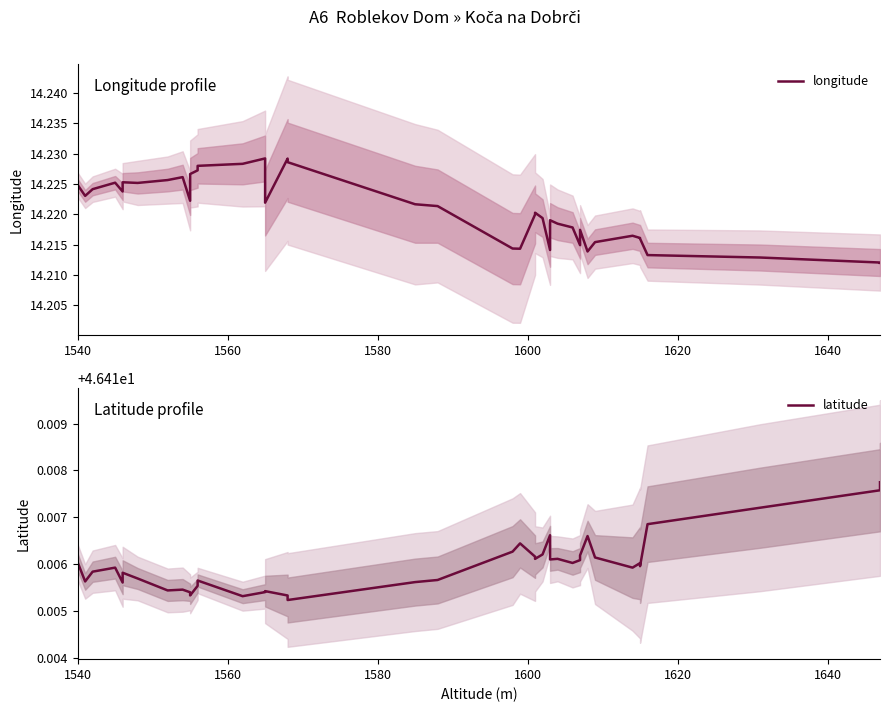

List the series in order of their overall mean, highest first.

latitude, longitude